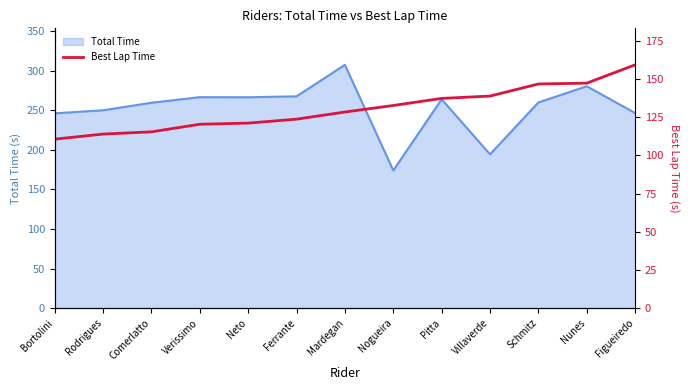

What is the maximum value shown in the chart?

159.2